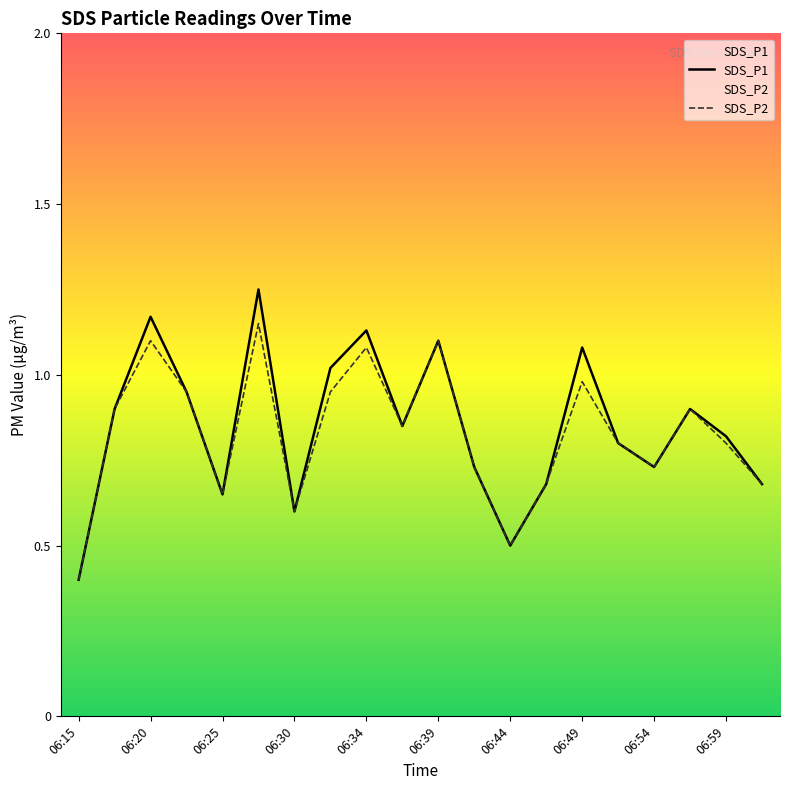

At how many categories does at least one series exceed 0?

20